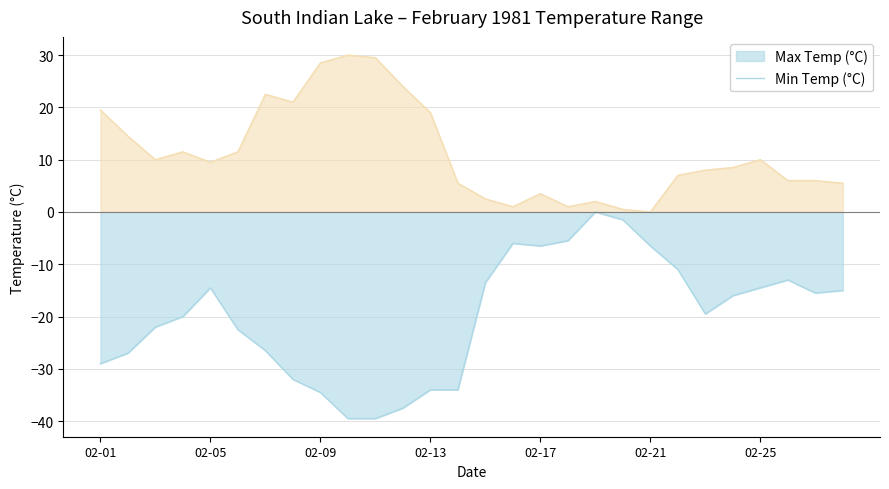

What is the difference between the maximum and second lowest values in the Min Temp (°C) series?

39.5